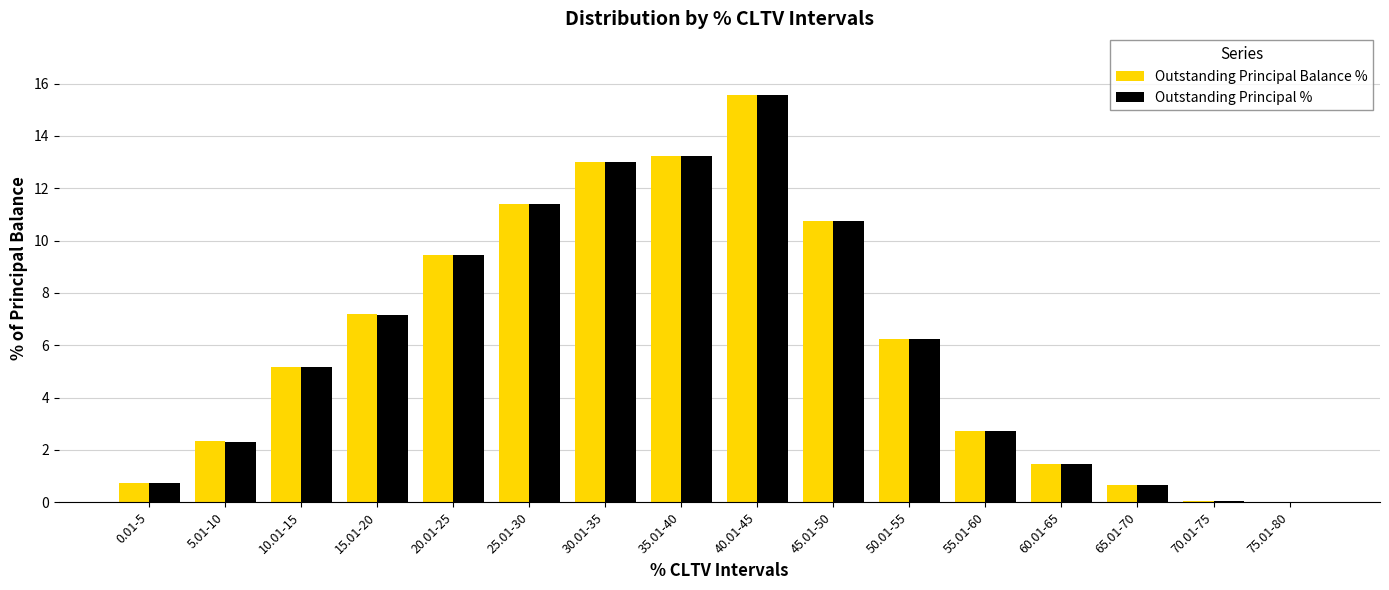

Are the bars grouped side by side (vs. stacked)?

Yes